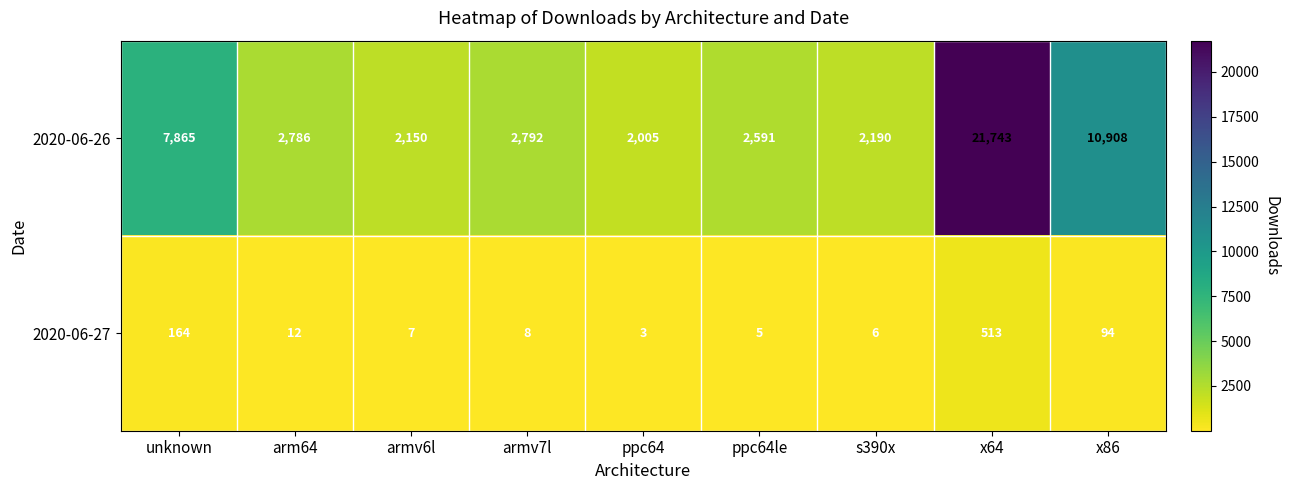

Which series changed the most between armv6l and armv7l?

2020-06-26